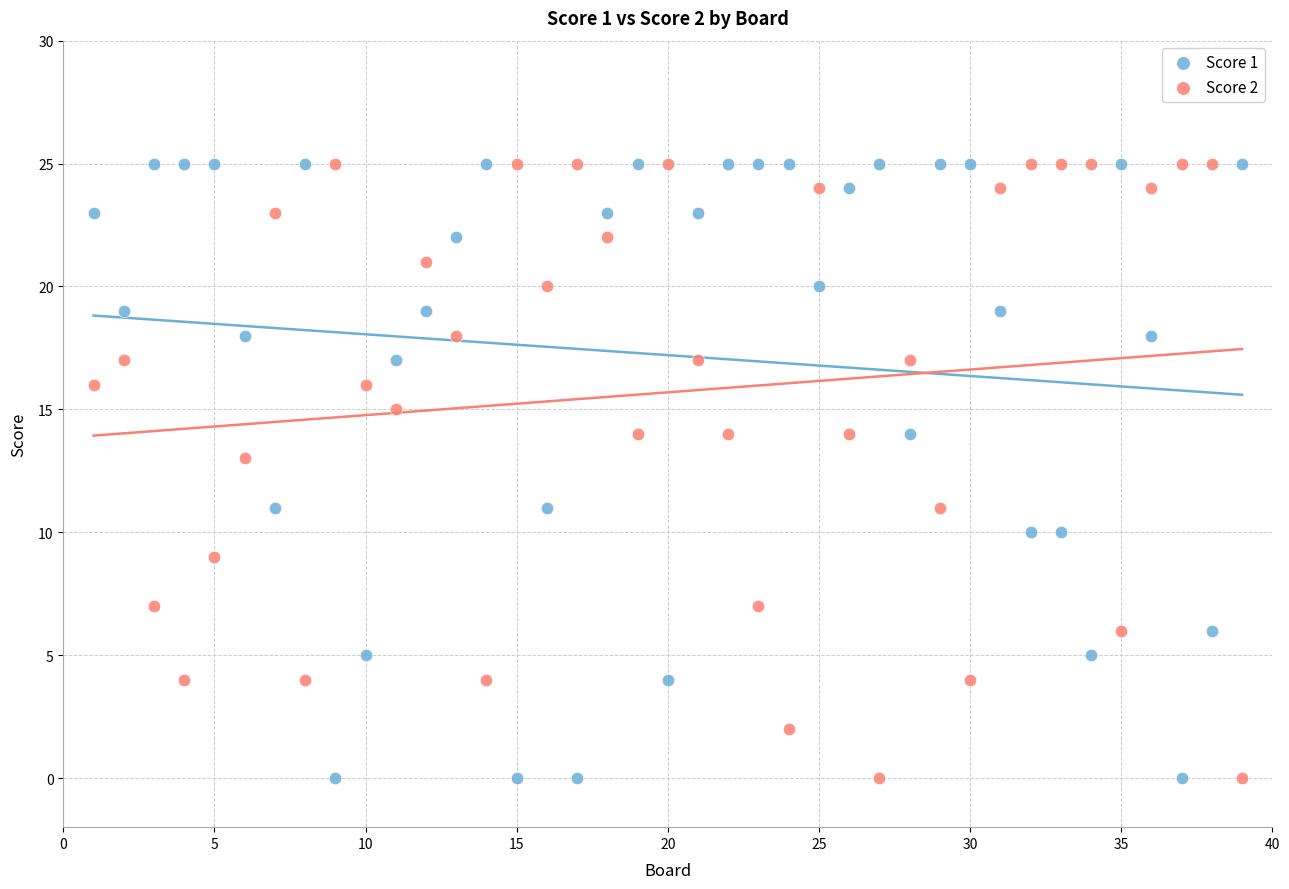

What is the X range (max minus min) for the scatter plot?

38